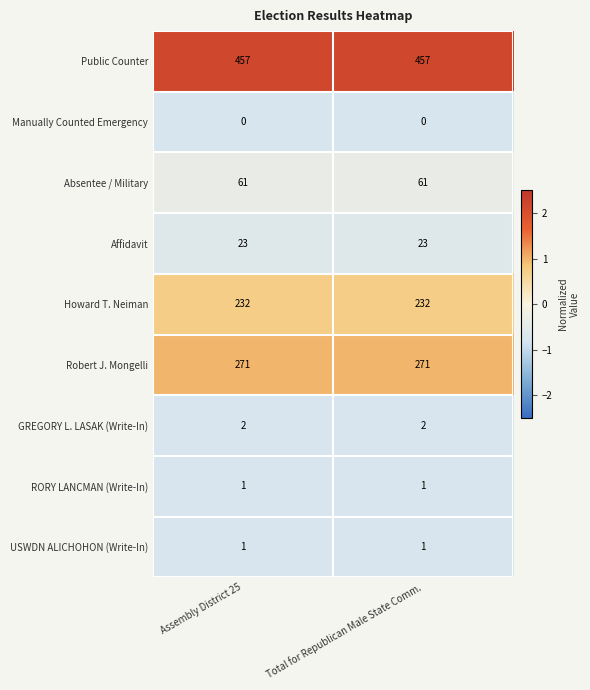

Reading left to right, list all the values displayed in this chart.

Public Counter: Assembly District 25=457	Total for Republican Male State Comm.=457
Manually Counted Emergency: Assembly District 25=0	Total for Republican Male State Comm.=0
Absentee / Military: Assembly District 25=61	Total for Republican Male State Comm.=61
Affidavit: Assembly District 25=23	Total for Republican Male State Comm.=23
Howard T. Neiman: Assembly District 25=232	Total for Republican Male State Comm.=232
Robert J. Mongelli: Assembly District 25=271	Total for Republican Male State Comm.=271
GREGORY L. LASAK (Write-In): Assembly District 25=2	Total for Republican Male State Comm.=2
RORY LANCMAN (Write-In): Assembly District 25=1	Total for Republican Male State Comm.=1
USWDN ALICHOHON (Write-In): Assembly District 25=1	Total for Republican Male State Comm.=1